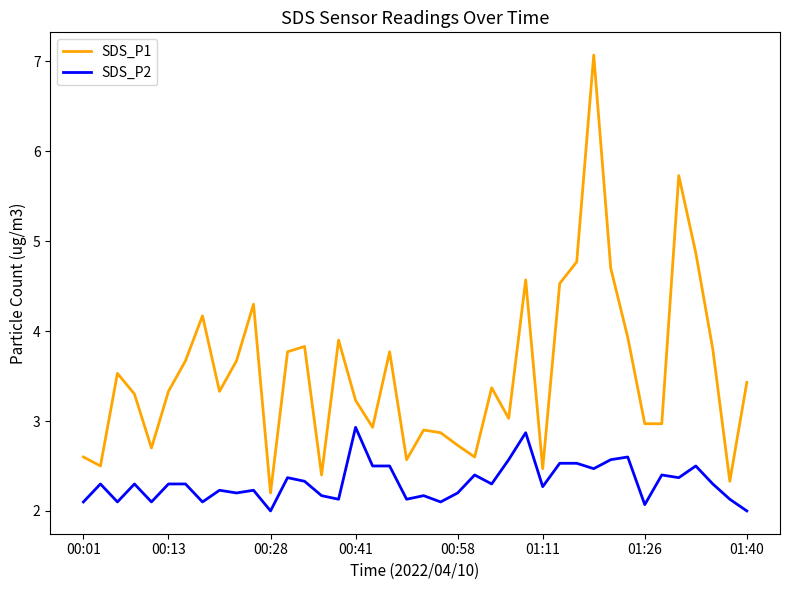

Which series has the largest range (max minus min)?

SDS_P1